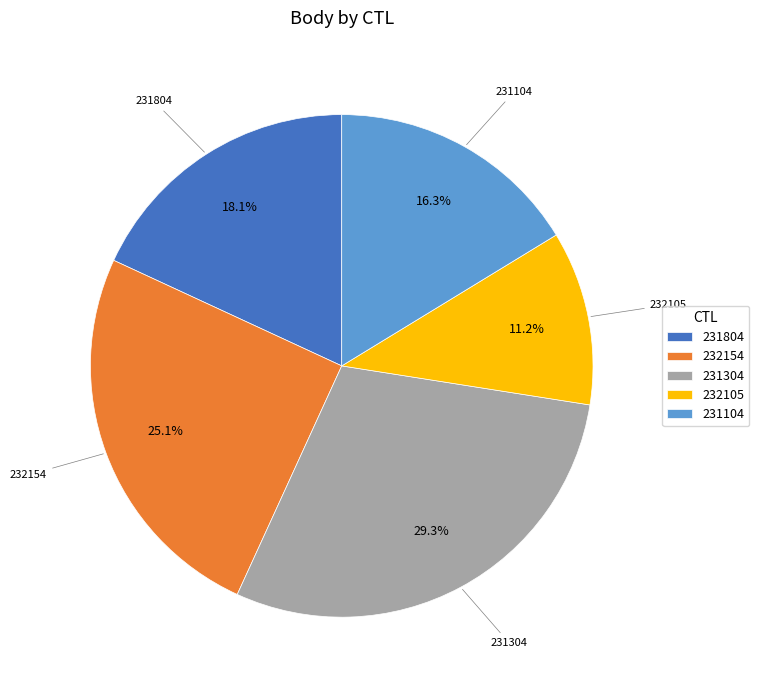

True or false: 231104 accounts for 16% of the total.

True